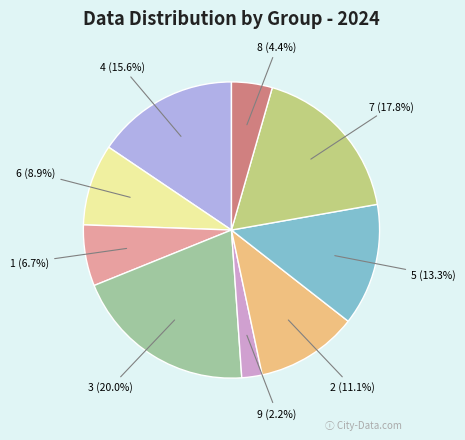

What is the largest slice in the pie chart?

3